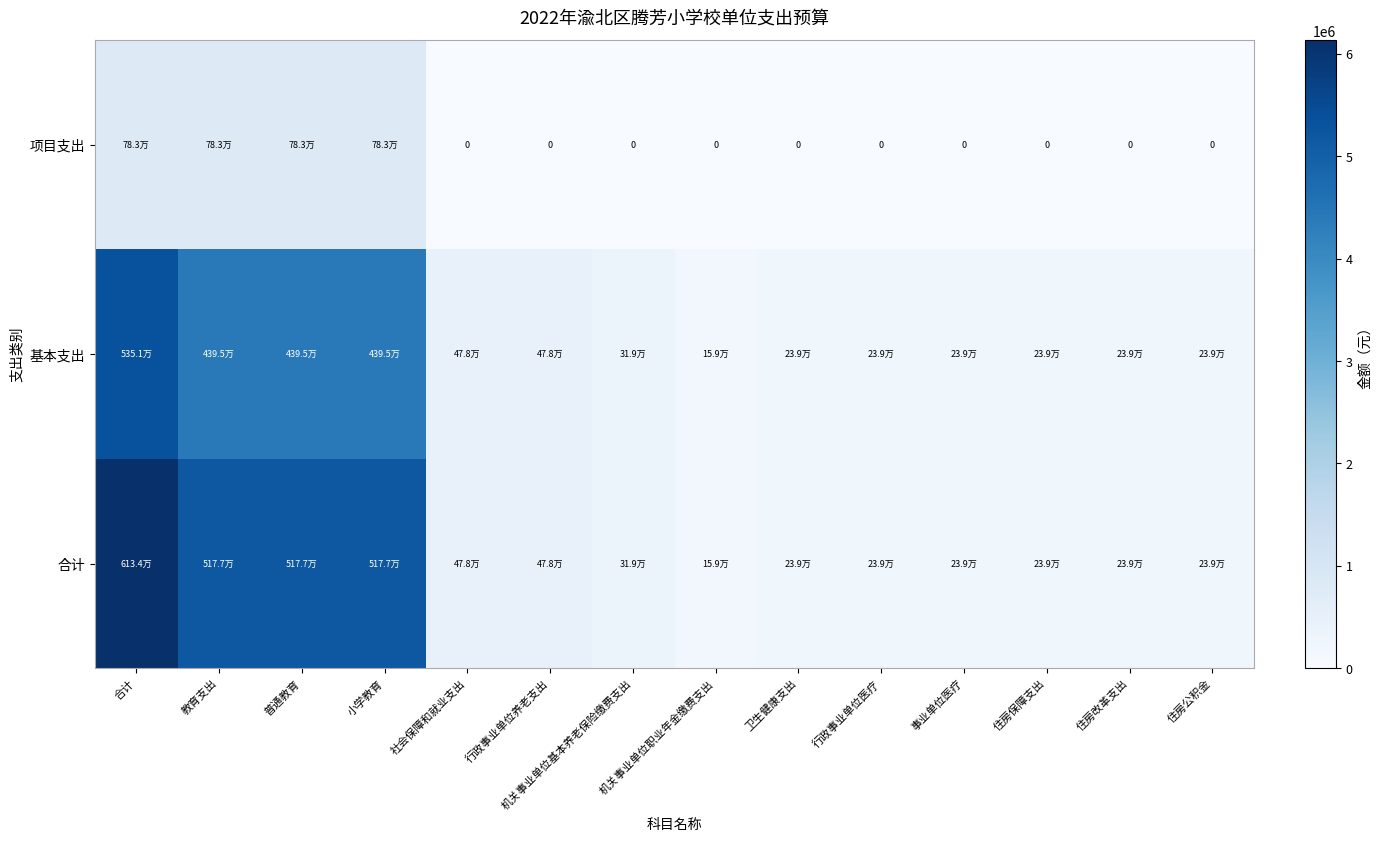

How many distinct data groups are displayed?

3